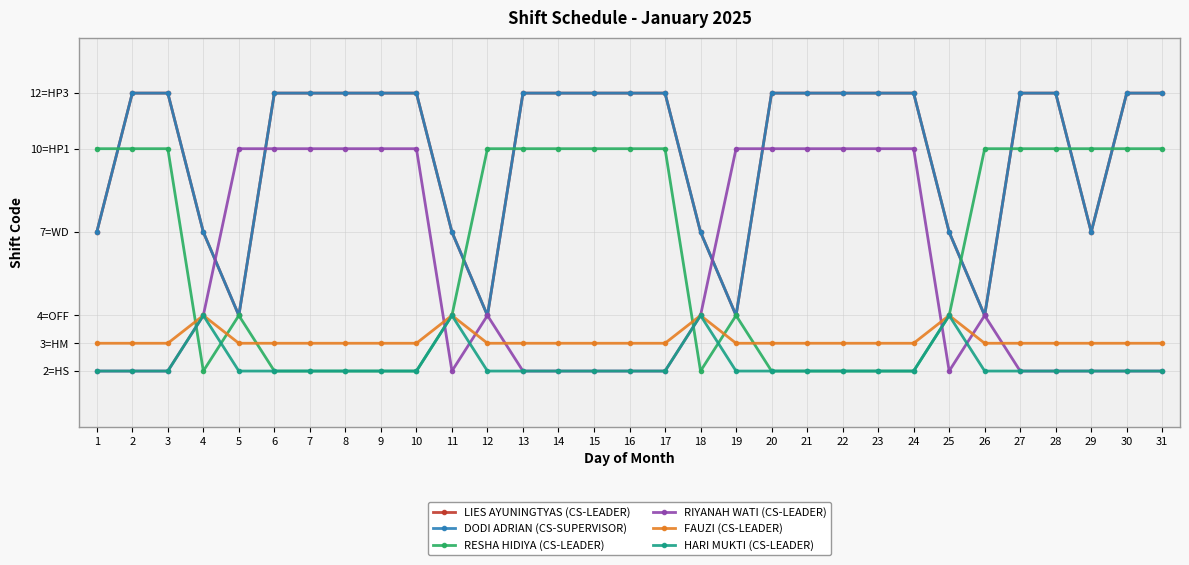

Which series ends up on top after the final intersection of RESHA HIDIYA (CS-LEADER) and HARI MUKTI (CS-LEADER)?

RESHA HIDIYA (CS-LEADER)